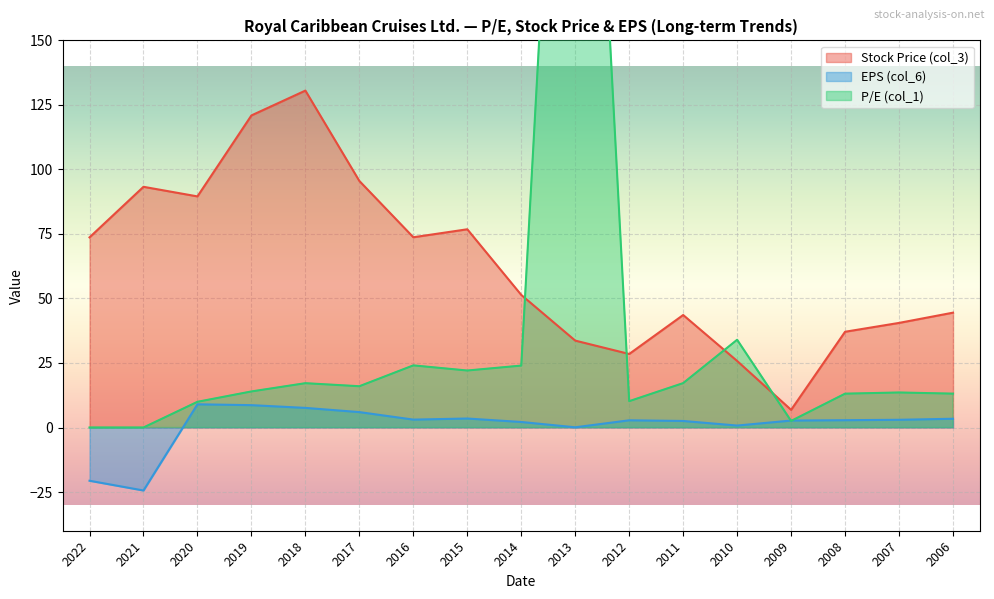

What is the difference between the highest and lowest values at 2014?

49.2